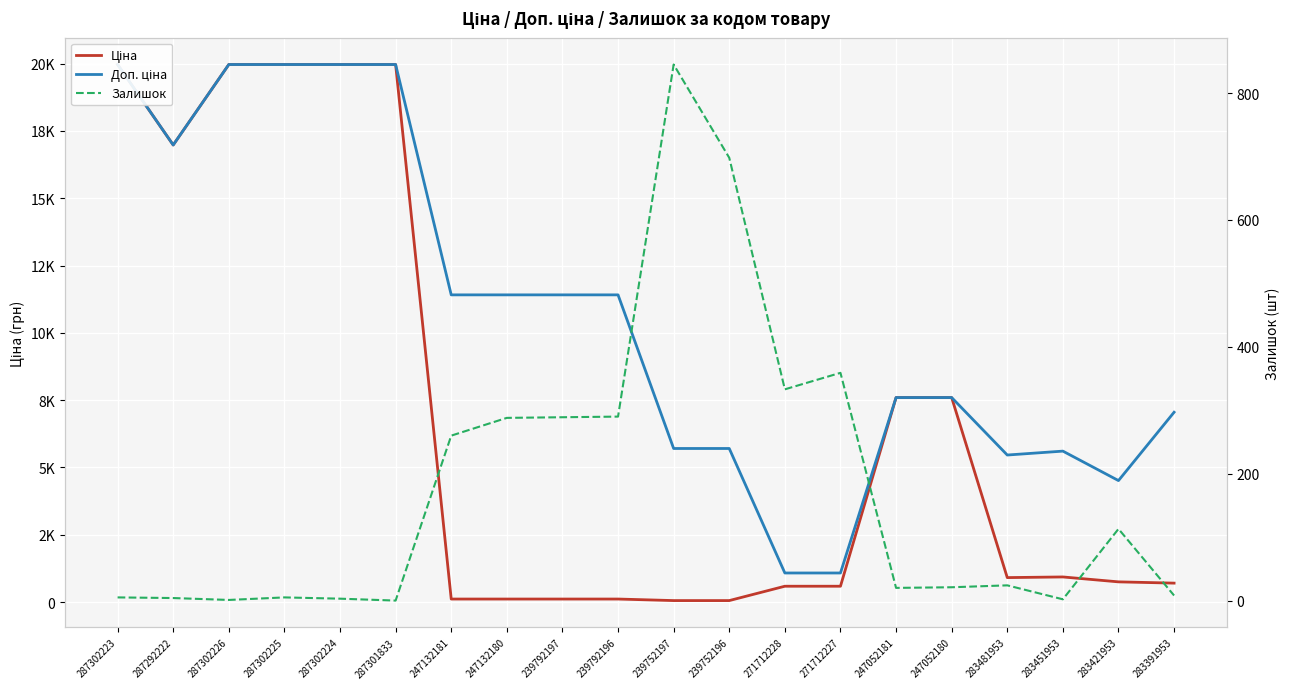

True or false: Ціна has a value of 19964.2 at 287302223.

True